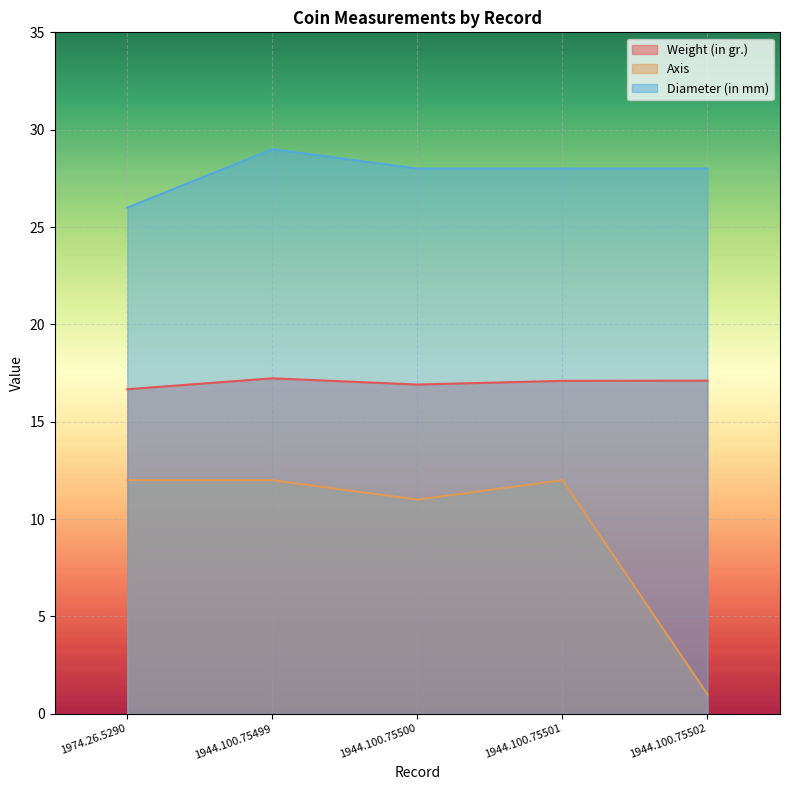

Which series has the largest total across all categories?

Diameter (in mm)